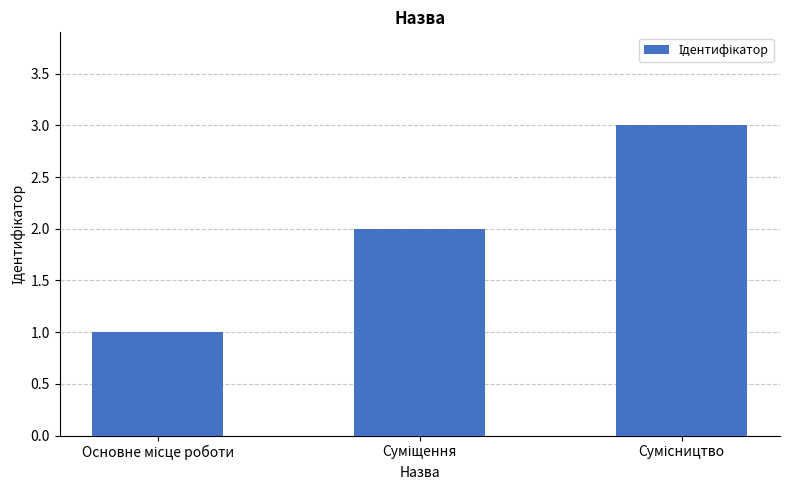

What is the minimum value shown in the chart?

1